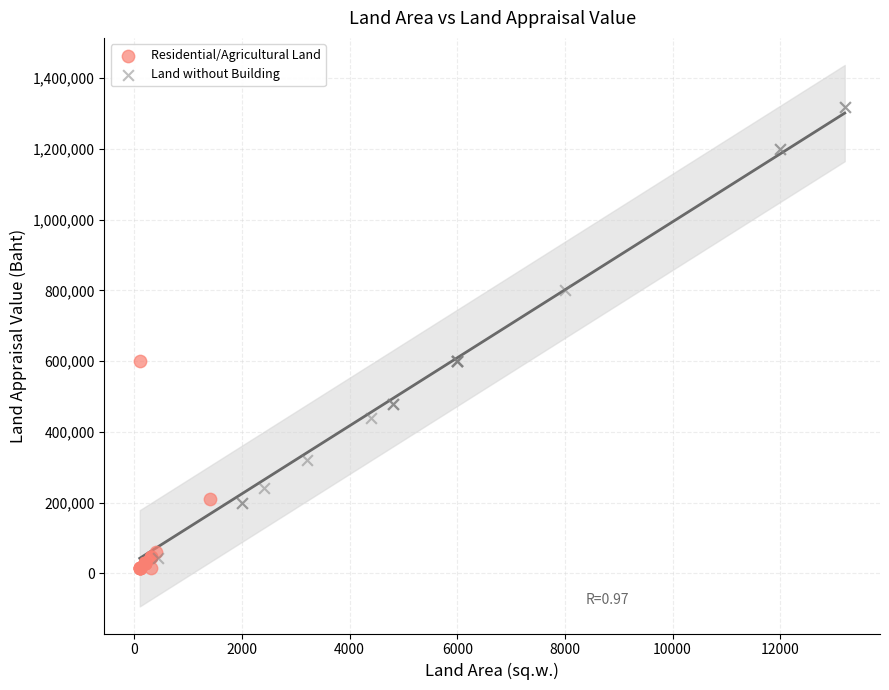

Which series reaches the maximum Y coordinate?

Land without Building